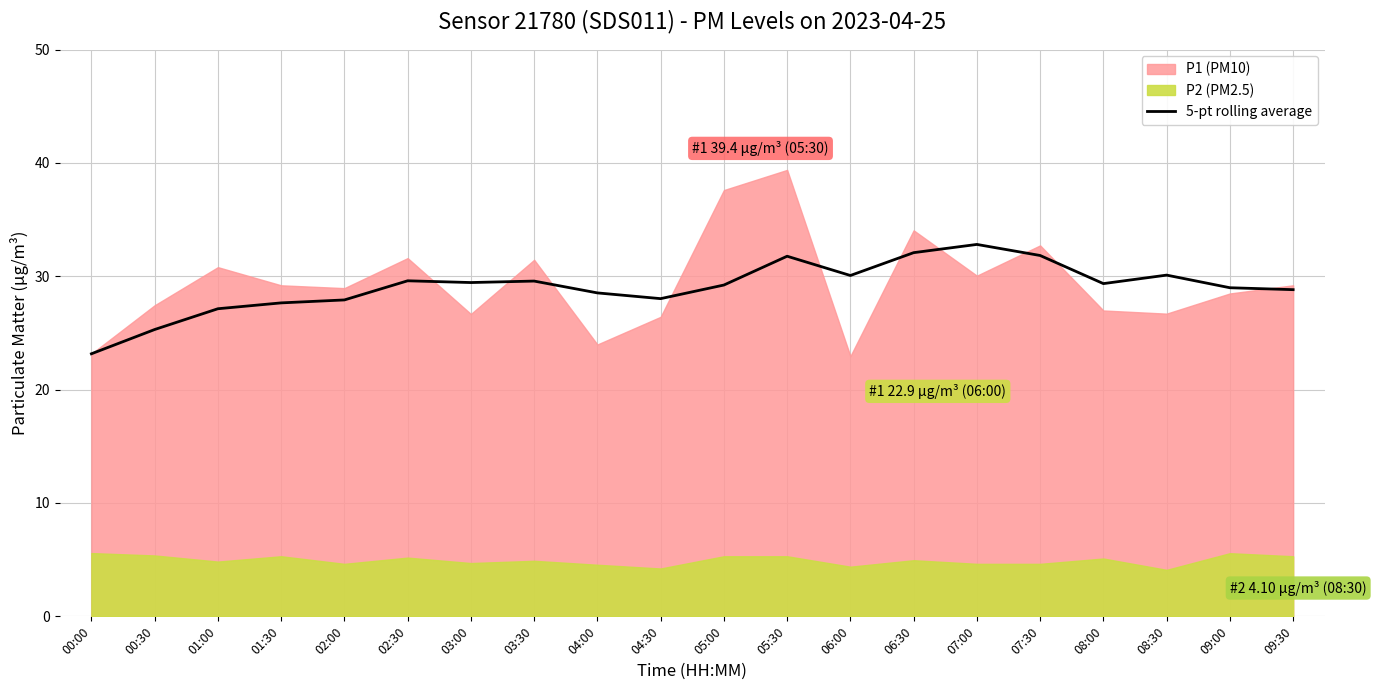

What is the maximum value for 5-pt rolling average?

32.8